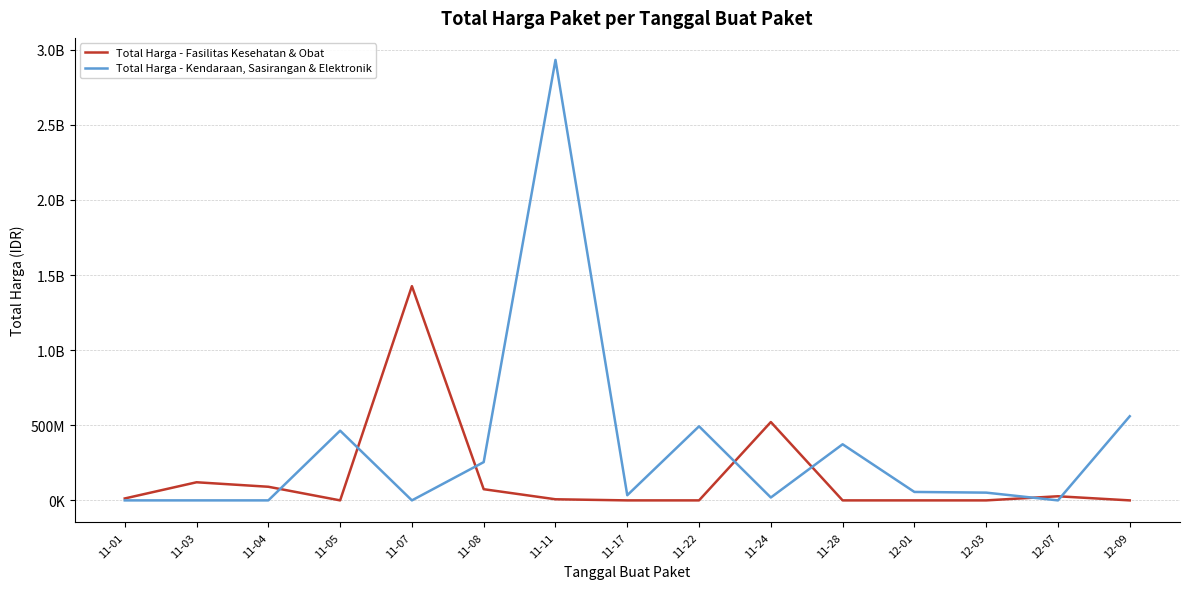

Which label corresponds to the smallest value in the chart?

11-05